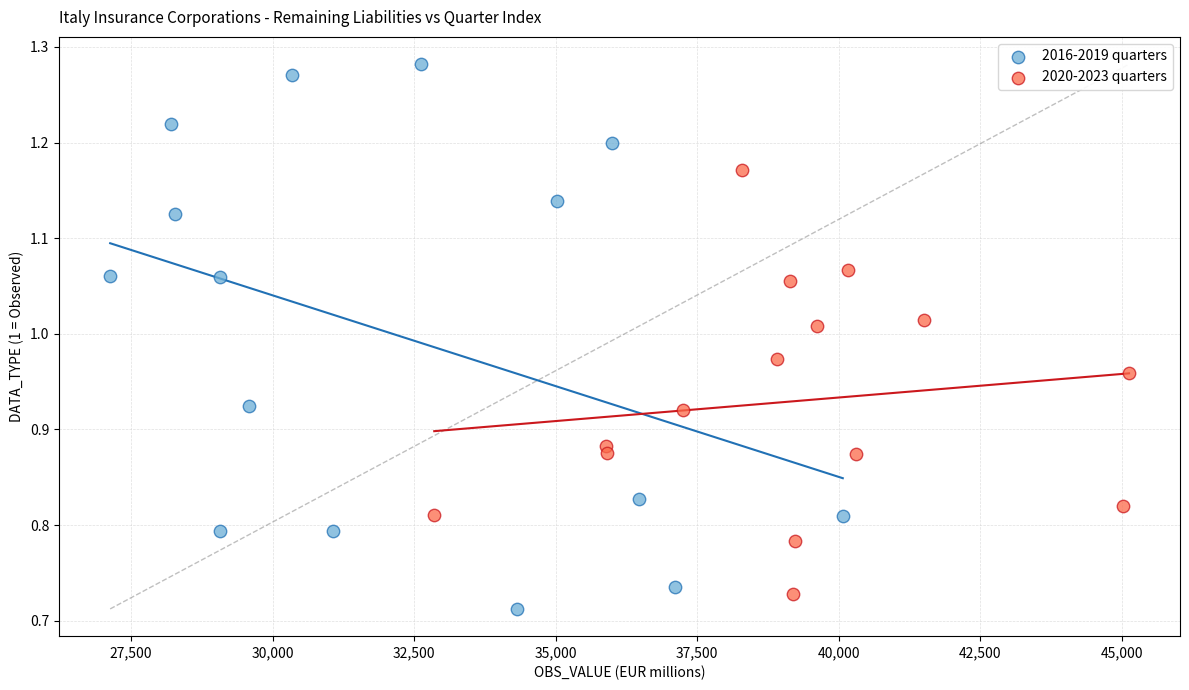

Which series has the largest Y range (max minus min)?

2016-2019 quarters